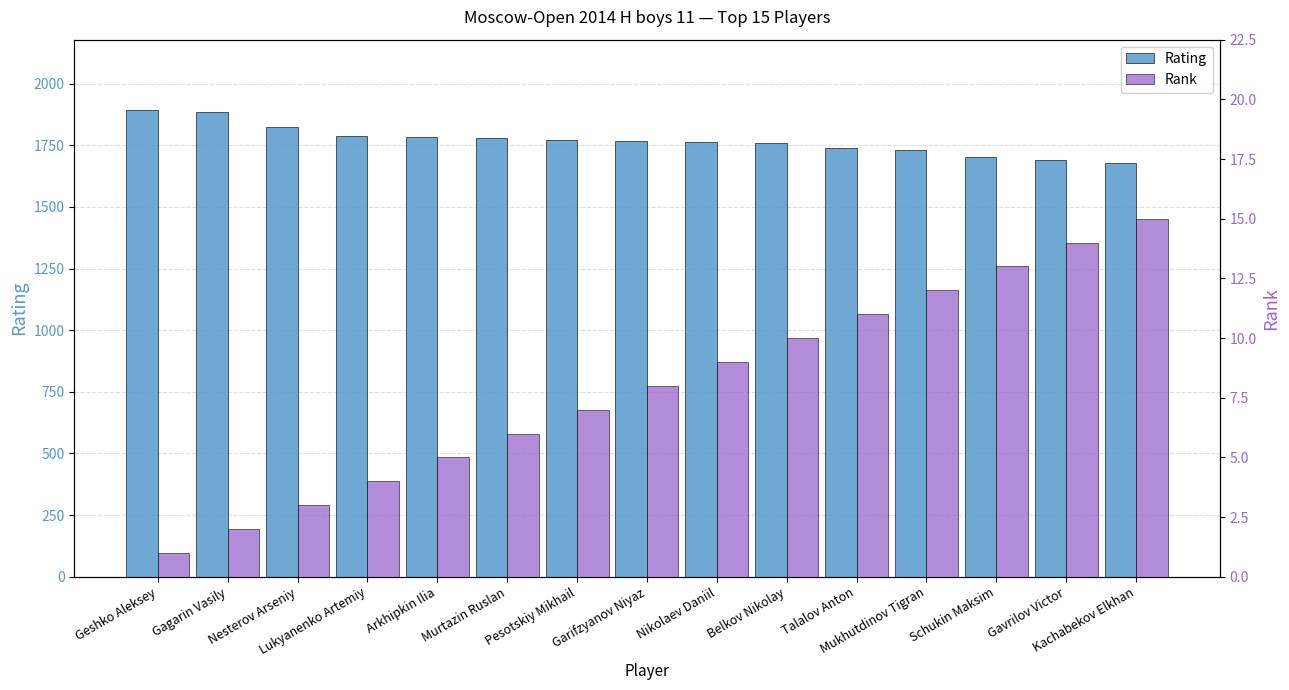

How many bars are there in total?

30